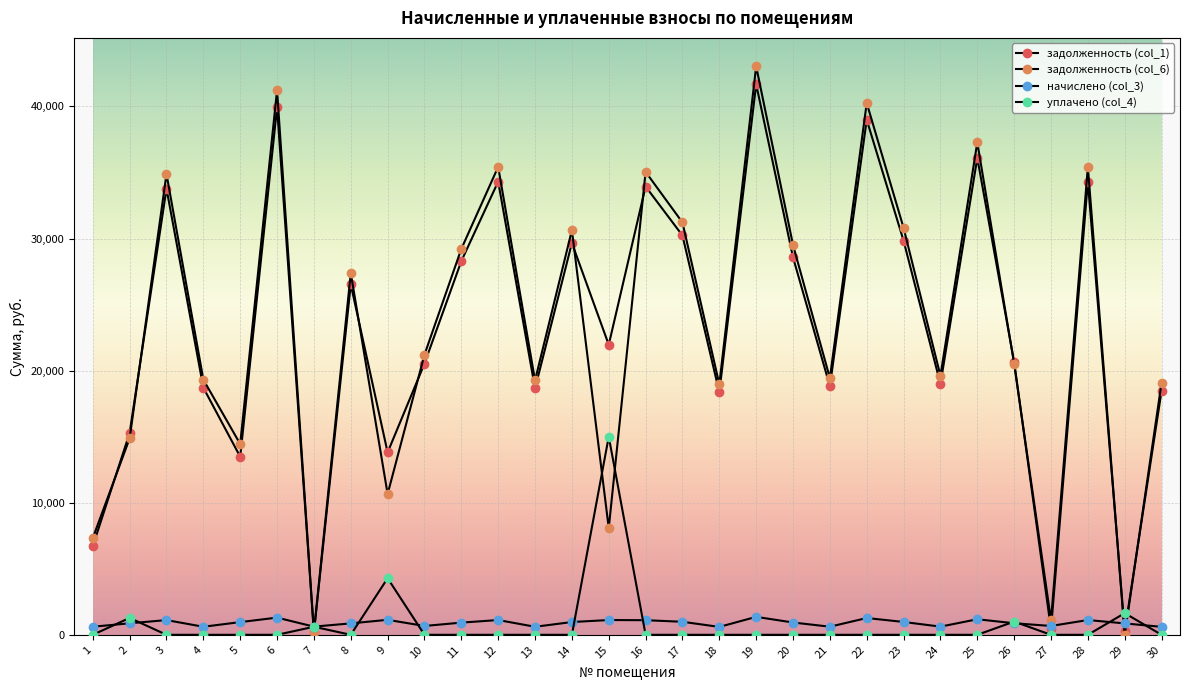

How many categories are shown in the chart?

30